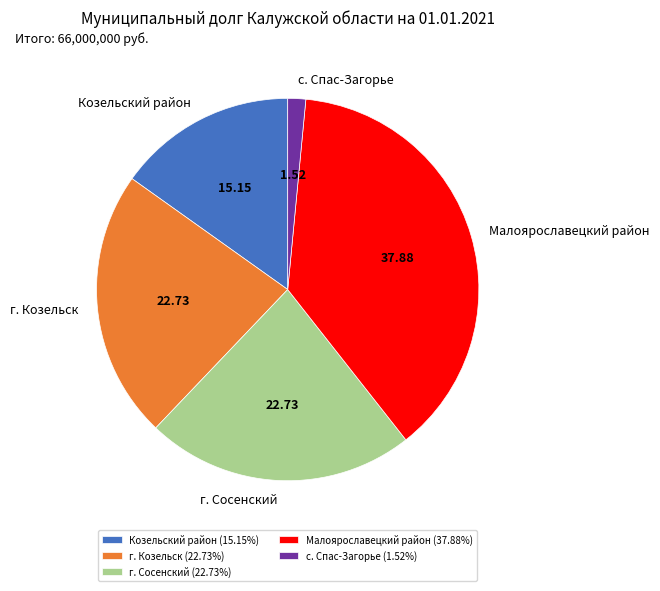

What is the ratio of the value at г. Козельск to the value at Козельский район?

1.5